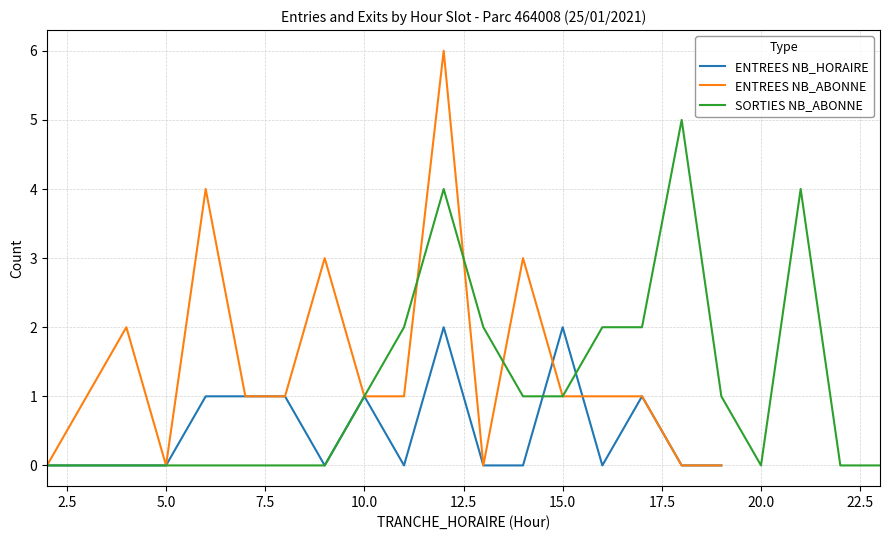

What is the greatest value displayed?

6